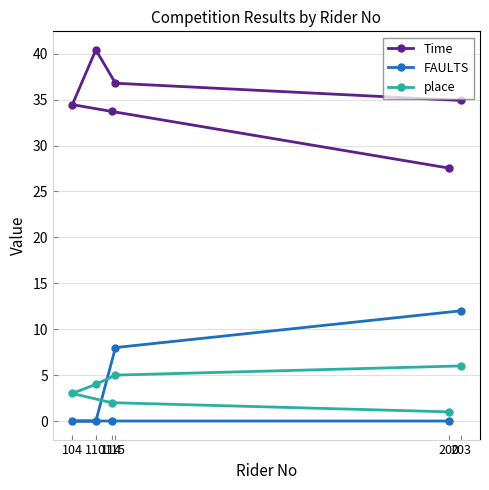

Between 114 and 104, which is larger?

104